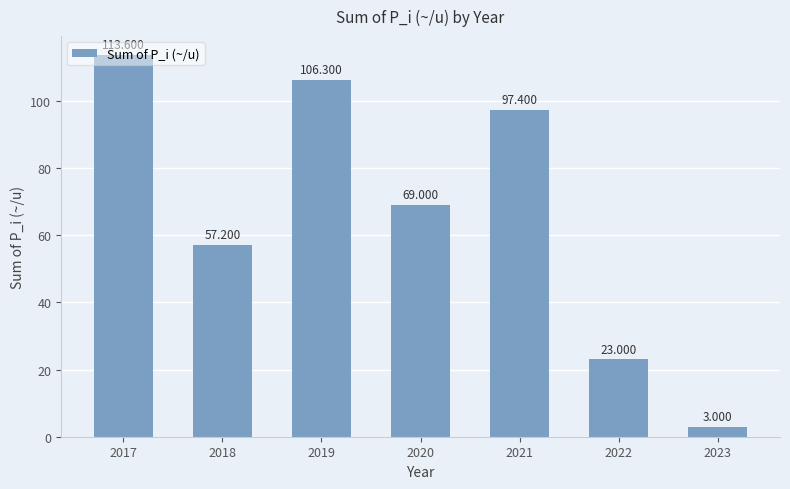

Are the bars horizontal?

No